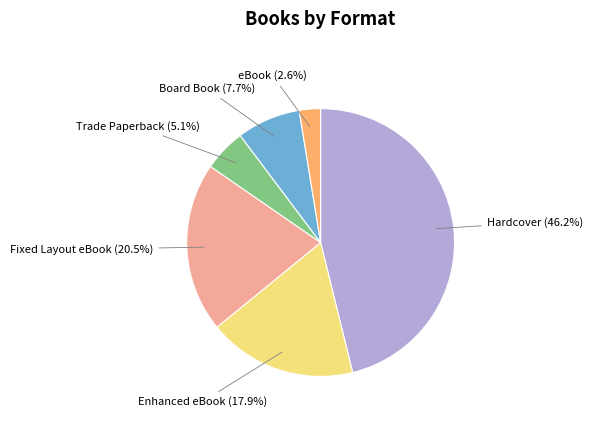

To the nearest percent, what is the difference between the largest and smallest slice percentages?

44%